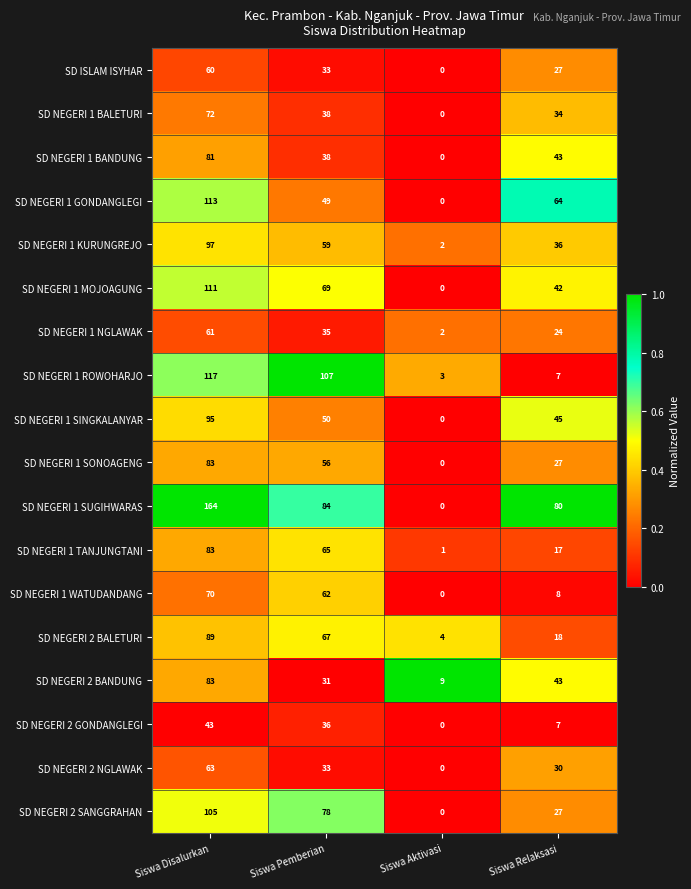

What is the spread (max minus min) of values at Siswa Aktivasi?

9